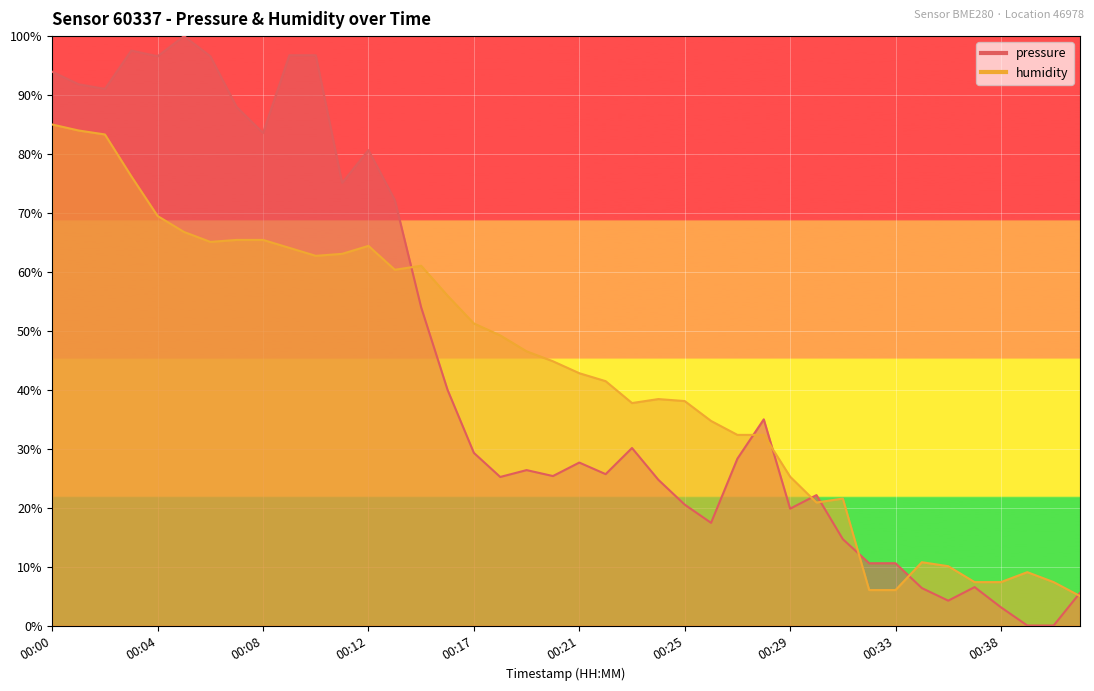

What is the maximum value for humidity?

85.0